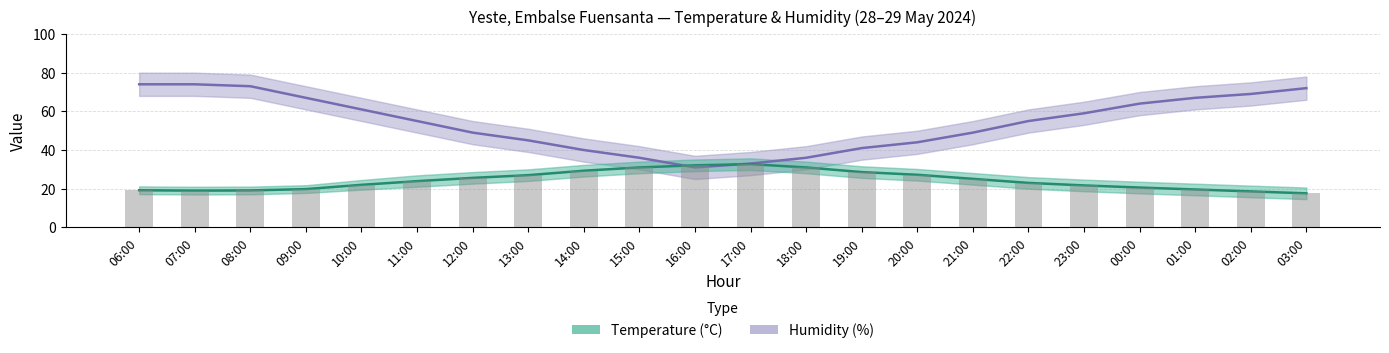

At which category is the sum across all series the highest?

06:00